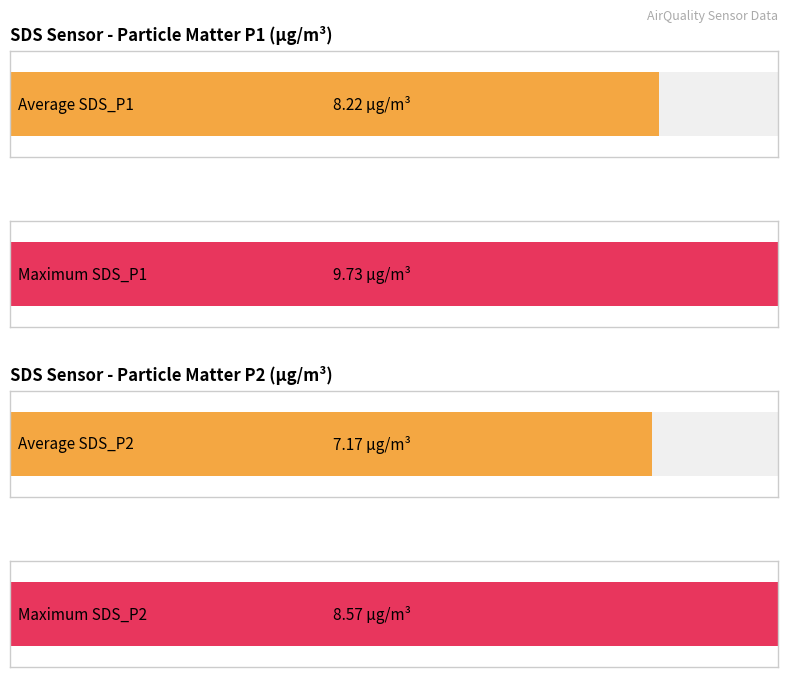

Which series has the widest spread of values?

SDS_P1